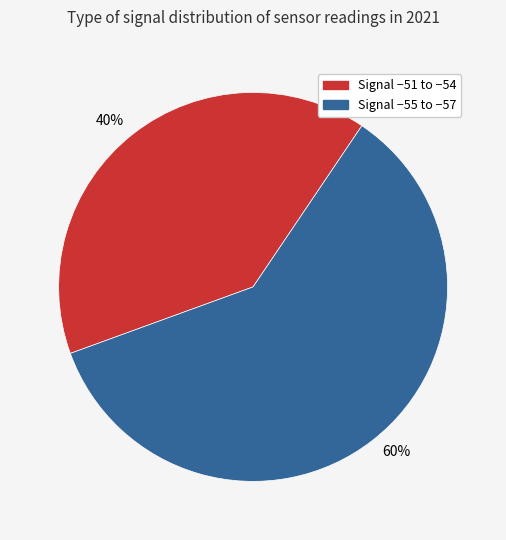

What is the largest slice in the pie chart?

Signal −55 to −57